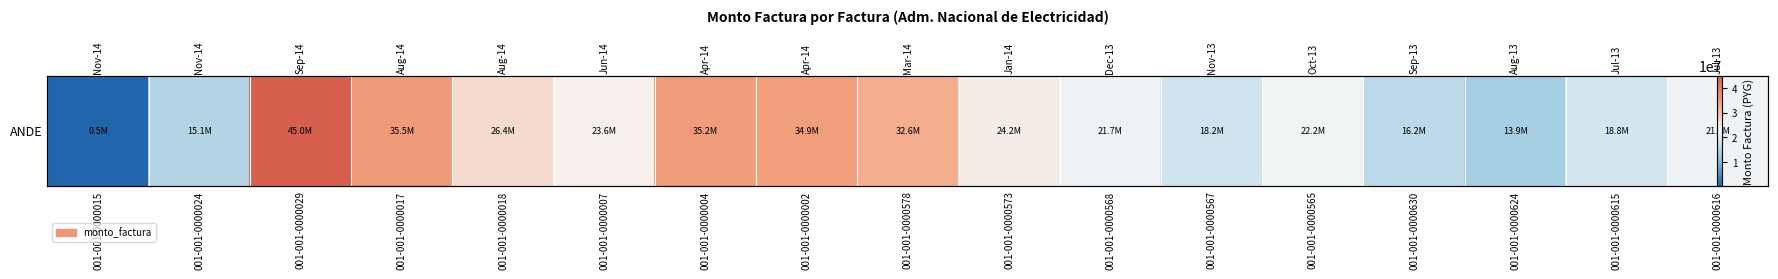

What is the change in value from 001-001-0000029 to 001-001-0000630?

-28810623